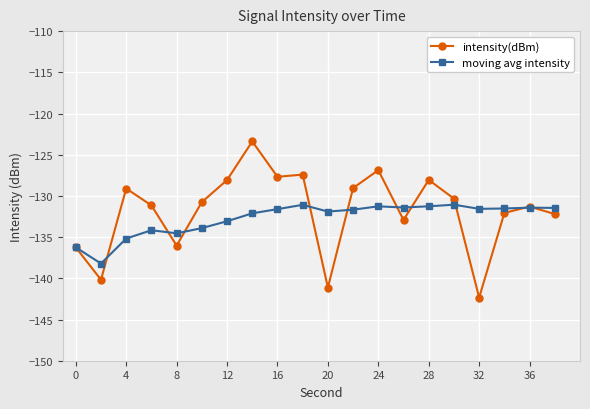

What is the value of the moving avg intensity point at the 7th from the left?

-133.1